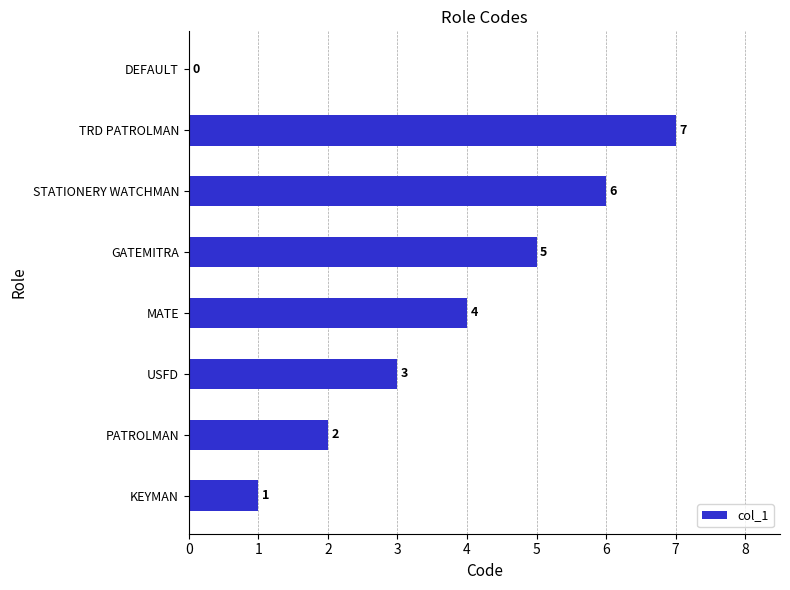

The value at KEYMAN is 1. True or false?

True